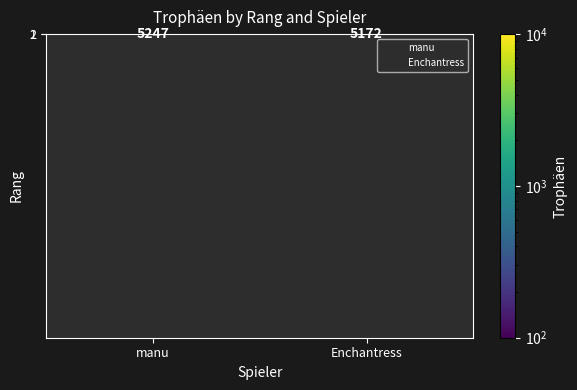

The chart shows a value of 8785 at Enchantress. True or false?

False